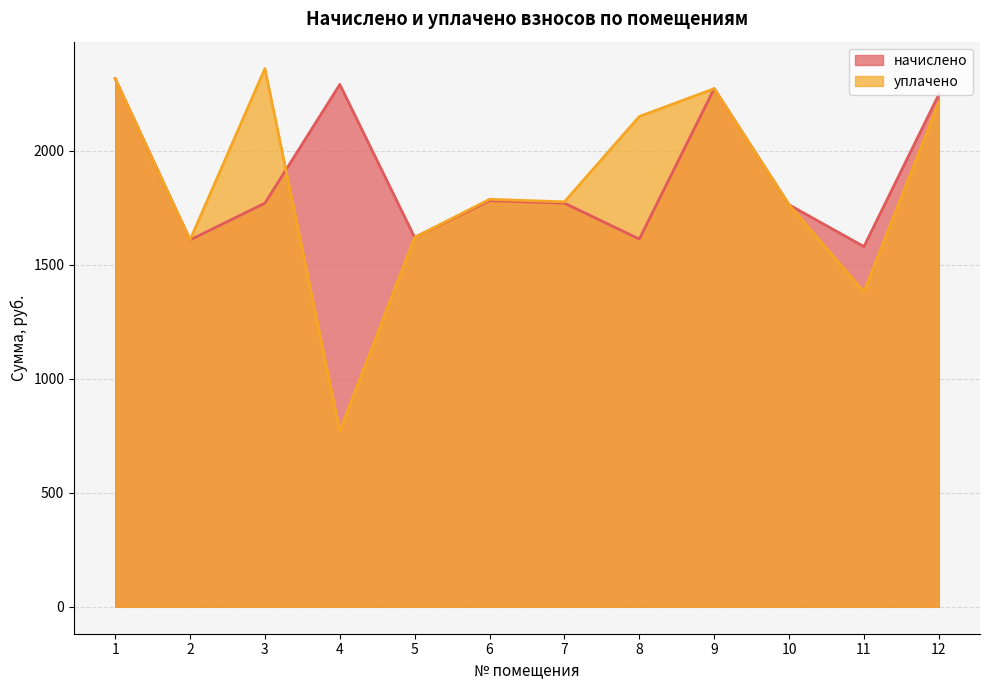

At which label does уплачено first exceed 1787?

1